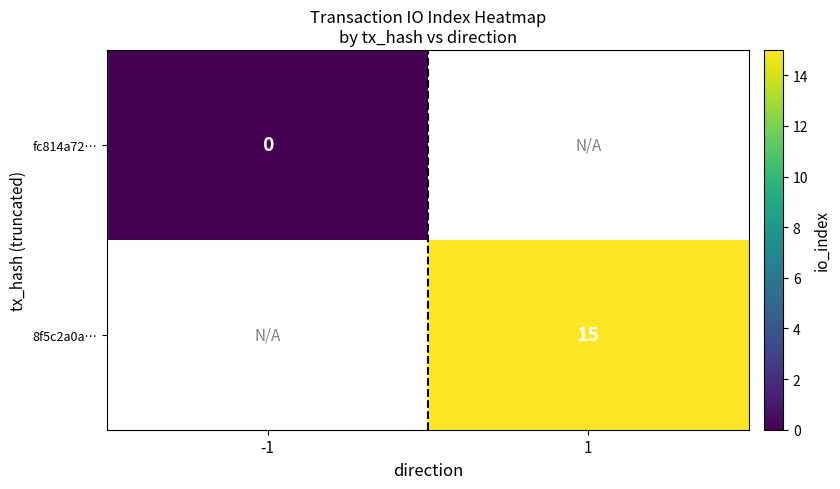

Is it true that 8f5c2a0a… equals 20 at 1?

False